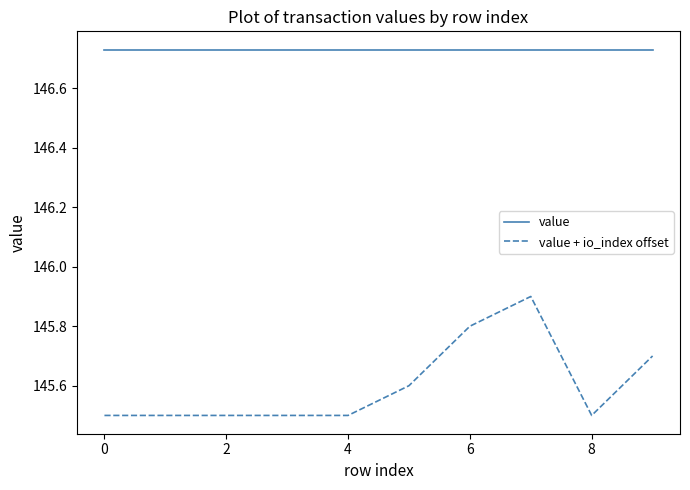

What are all the series names shown in the legend?

value, value + io_index offset